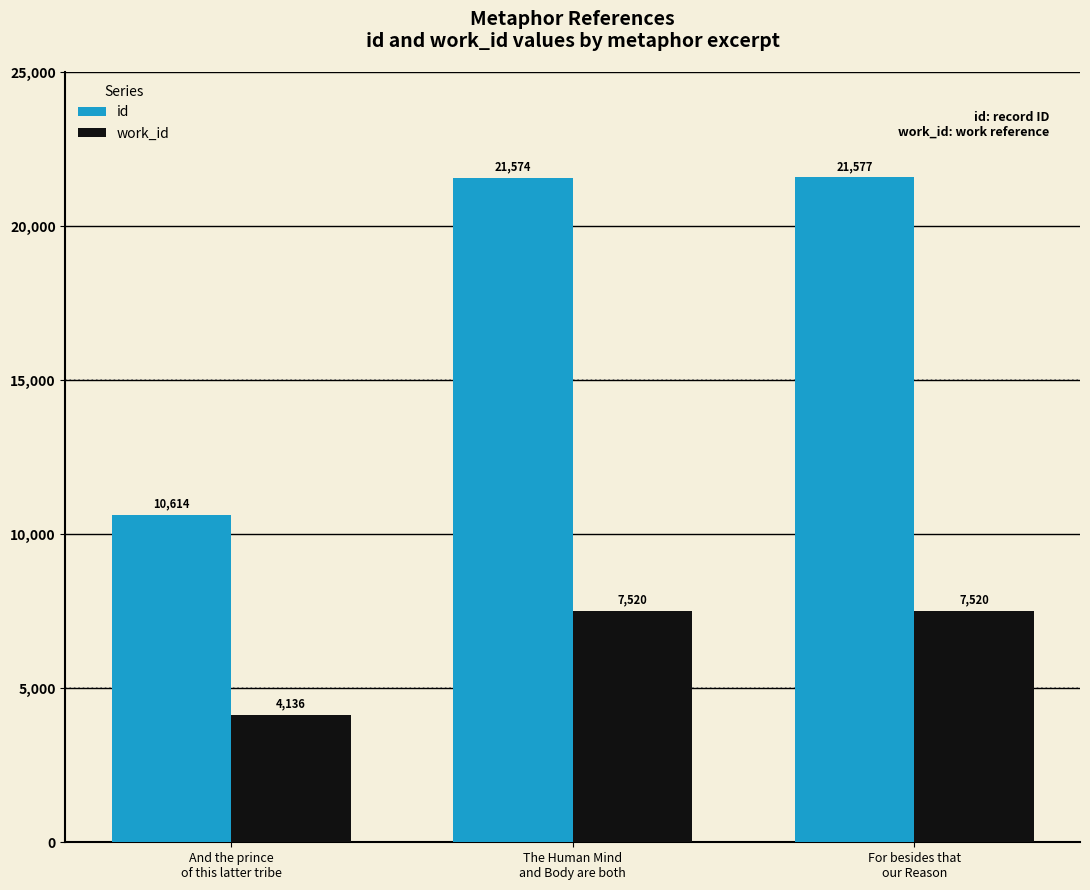

Reading left to right, transcribe all the data shown in this chart.

id: 10614	21574	21577
work_id: 4136	7520	7520